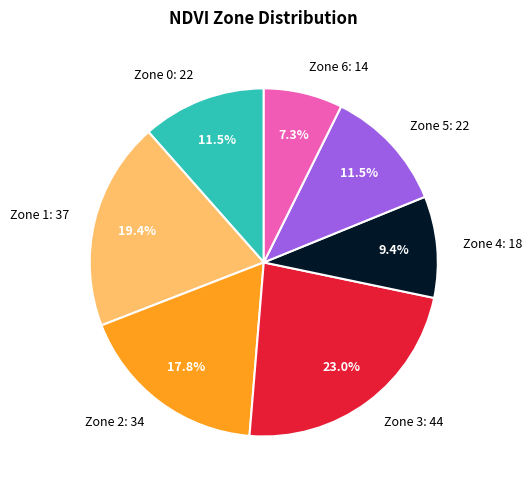

Approximately how many times larger is the value at Zone 2: 34 compared to Zone 5: 22?

1.5